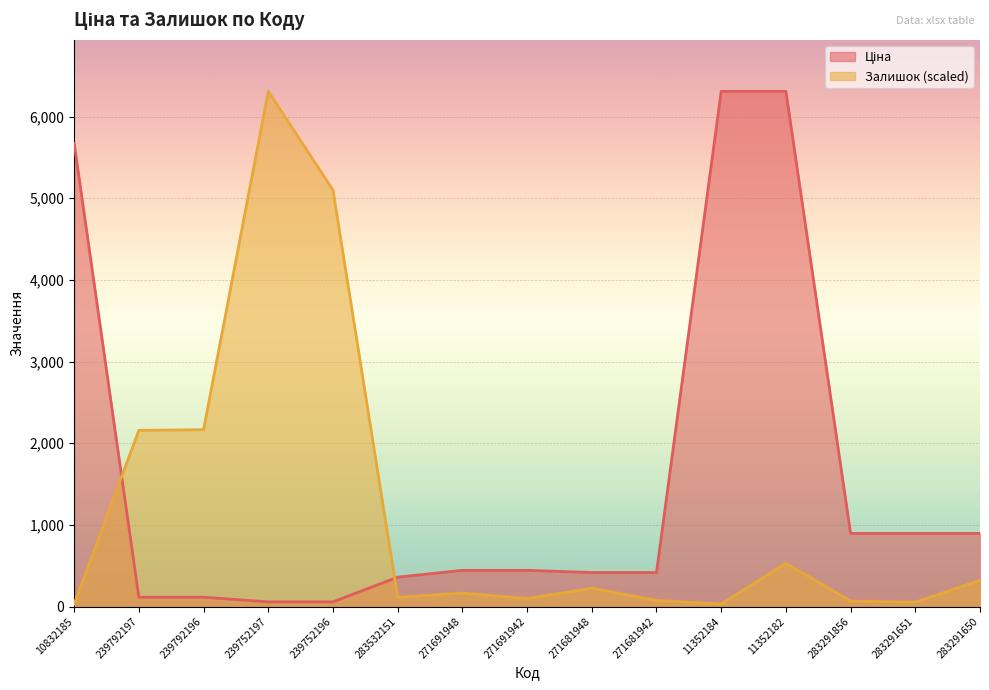

Is the value of Ціна at 283291856 greater than the value of Залишок at 271681942?

Yes